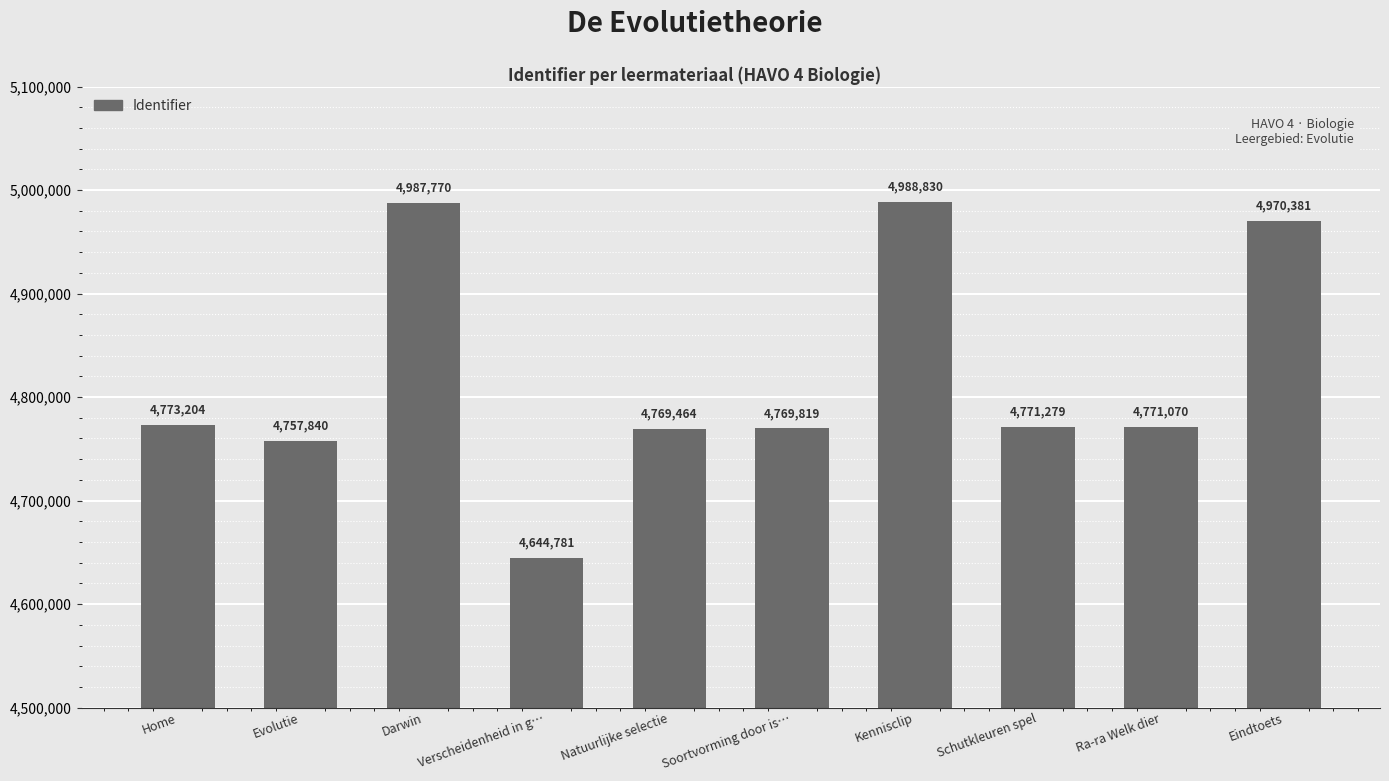

What is the minimum value shown in the chart?

4644781